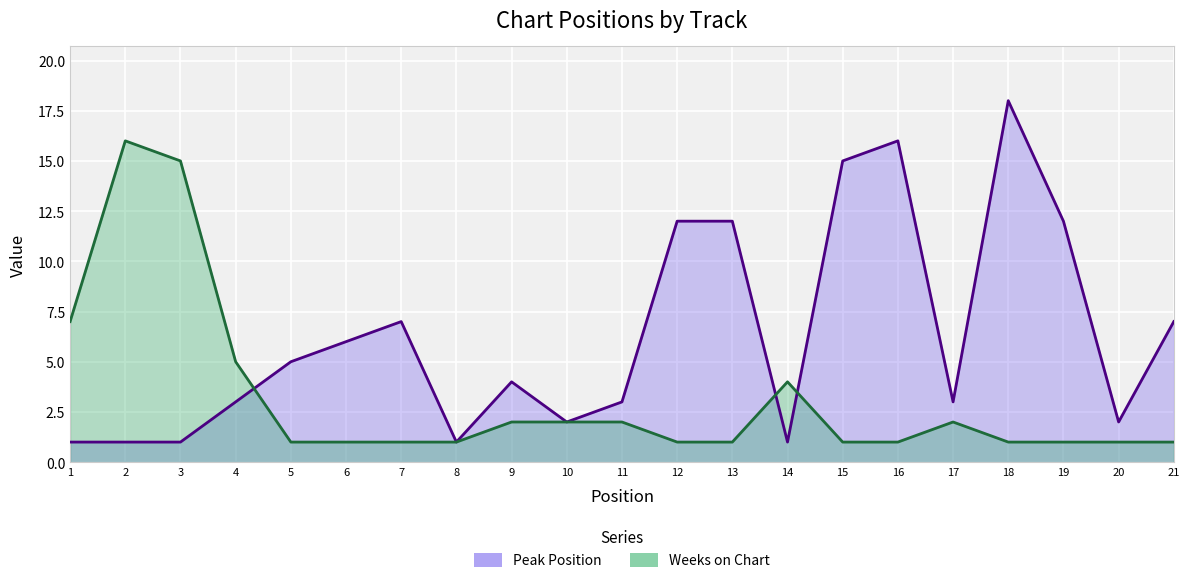

Reading right to left, what are all the values shown in this chart?

Peak Position: 7	2	12	18	3	16	15	1	12	12	3	2	4	1	7	6	5	3	1	1	1
Weeks on Chart: 1	1	1	1	2	1	1	4	1	1	2	2	2	1	1	1	1	5	15	16	7